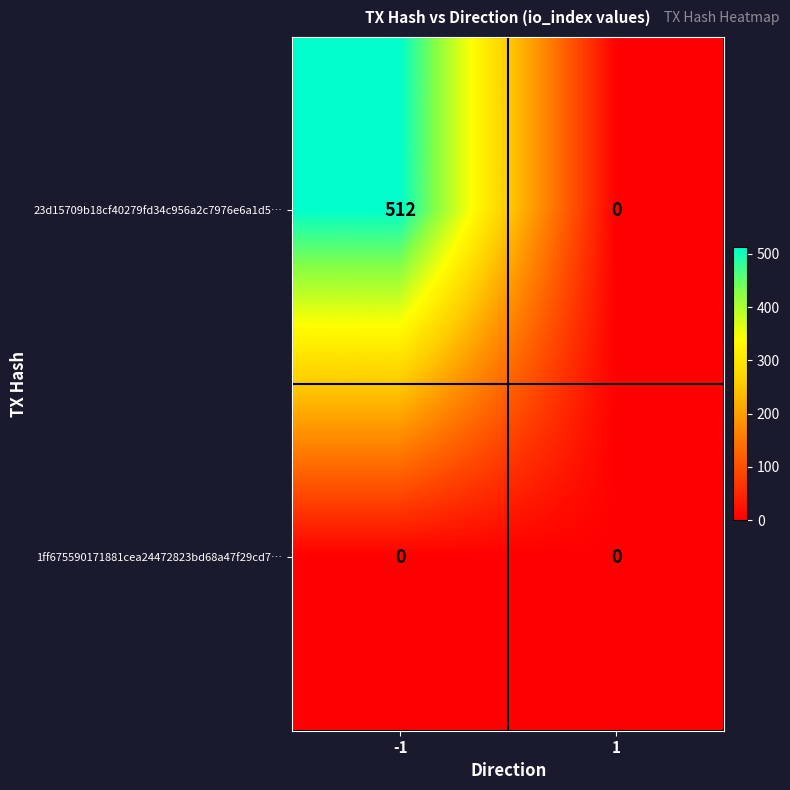

Which series has the largest total across all categories?

23d15709b18cf40279fd34c956a2c7976e6a1d5…